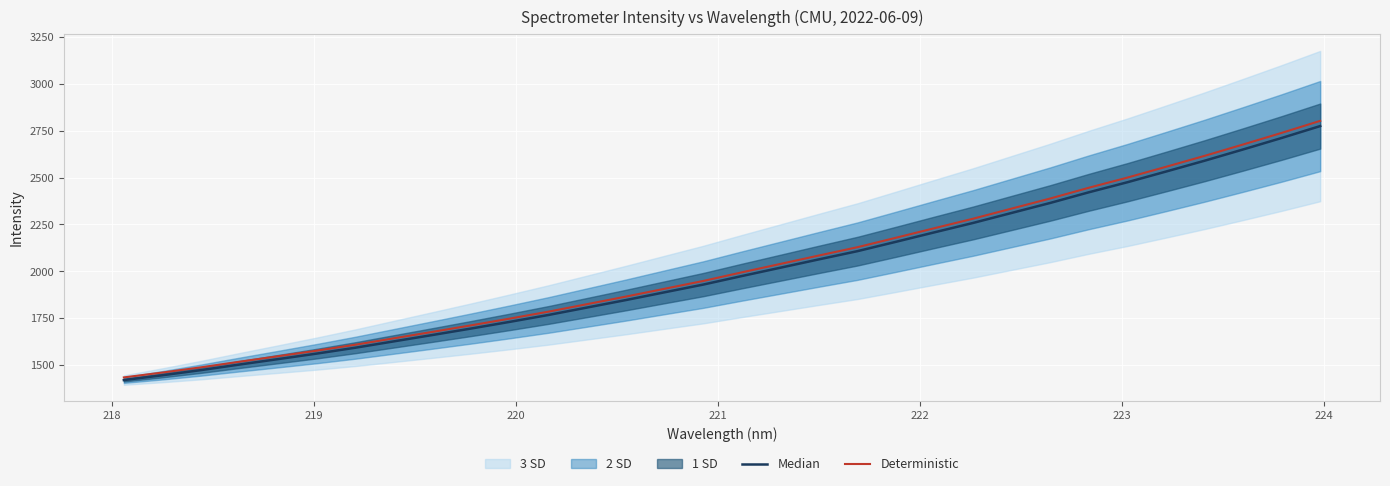

What is the highest value of the Deterministic series?

2801.5